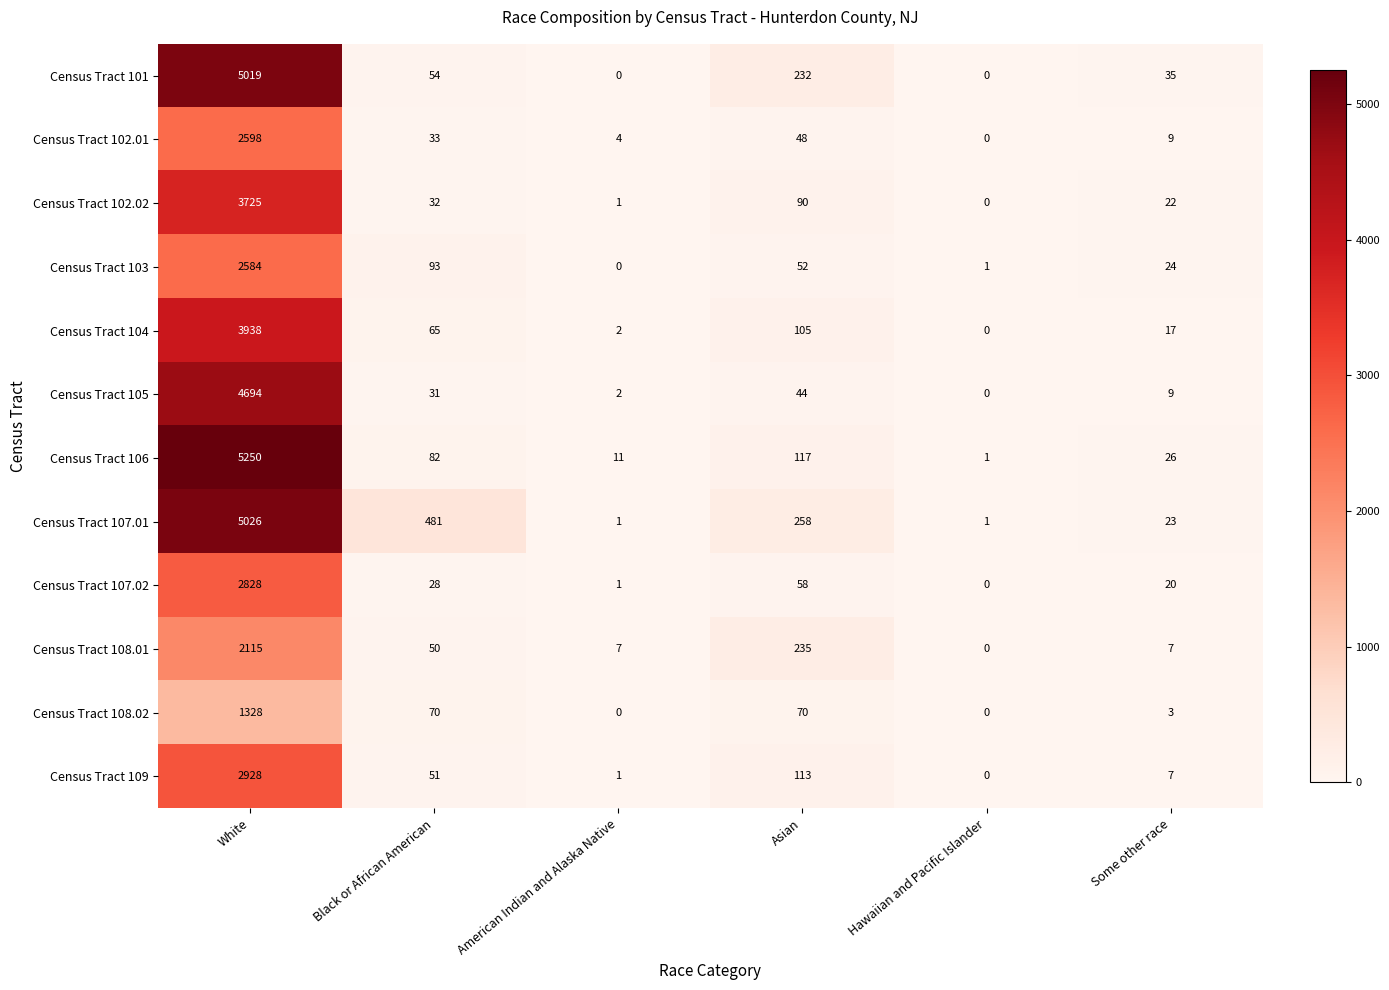

Where does the Census Tract 107.01 series first go above 258?

White